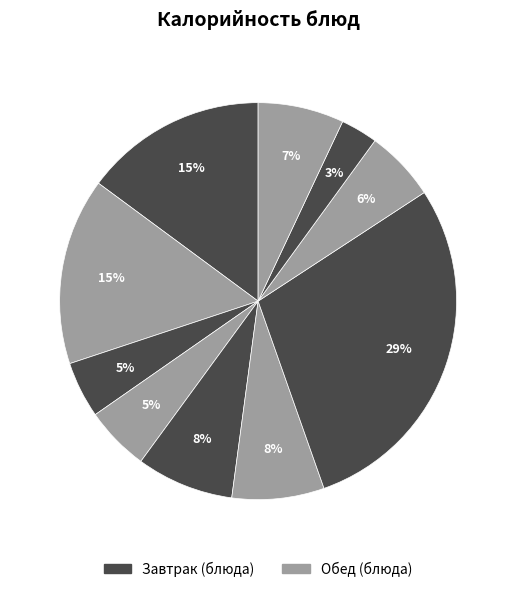

Count the number of slices in the pie.

10